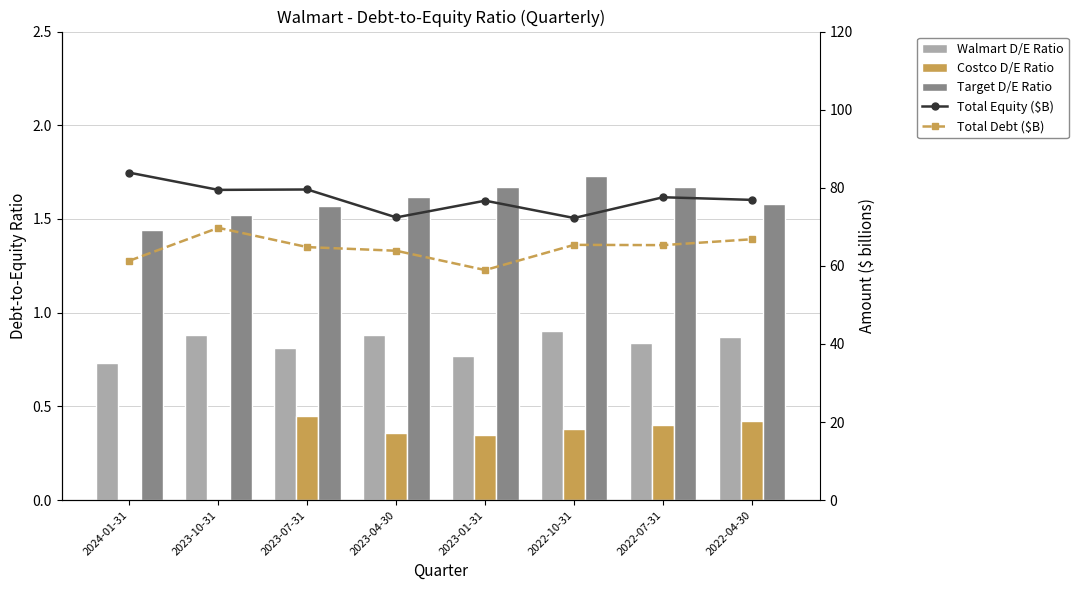

What is the difference between the second highest and minimum values in the Walmart D/E Ratio series?

0.2